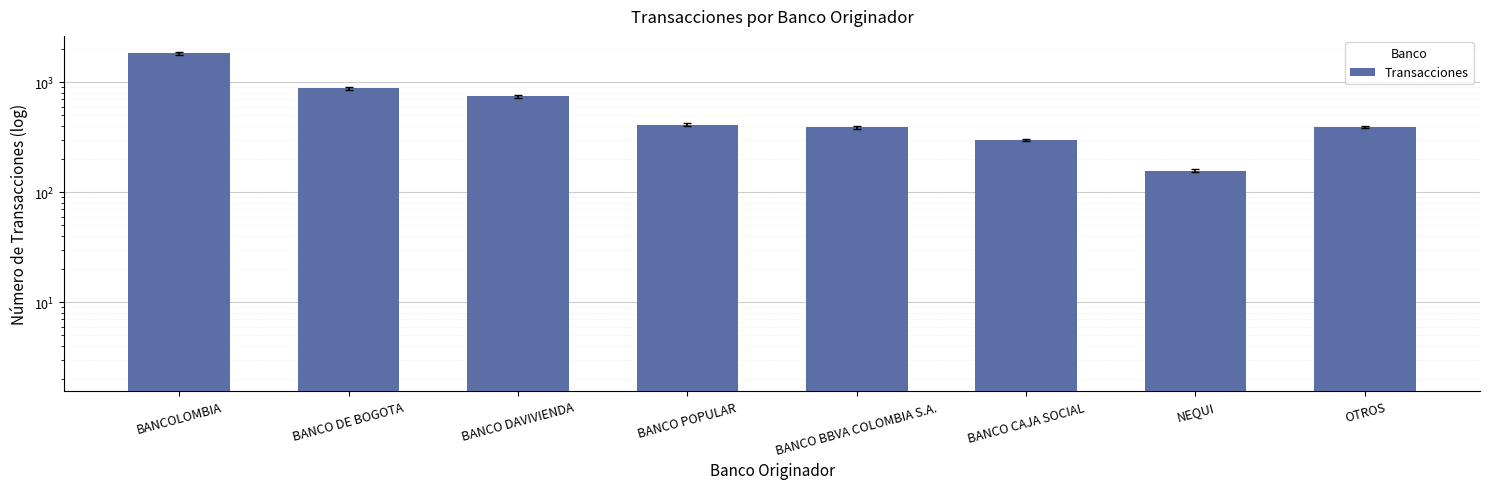

Reading left to right, what are all the values shown in this chart?

BANCOLOMBIA=1823	BANCO DE BOGOTA=876	BANCO DAVIVIENDA=743	BANCO POPULAR=412	BANCO BBVA COLOMBIA S.A.=387	BANCO CAJA SOCIAL=298	NEQUI=156	OTROS=391